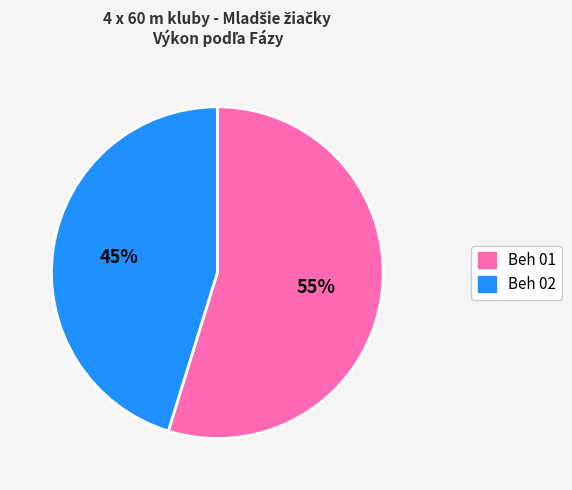

Do Beh 01 and Beh 02 together represent more than half of the pie?

Yes